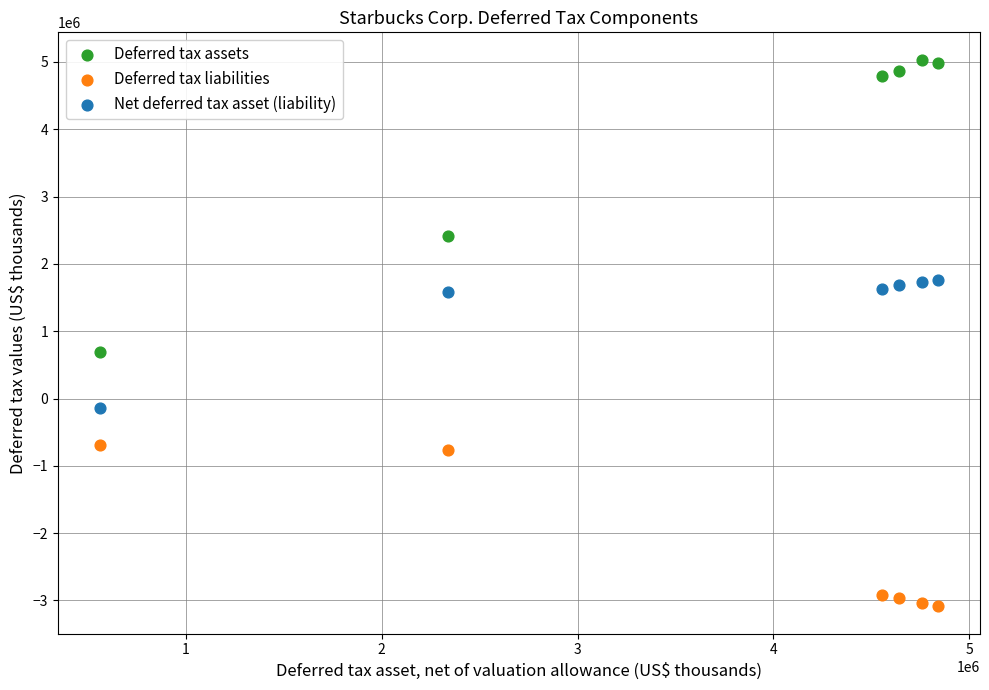

Across all data points, what is the range of Y values (max minus min)?

8118600